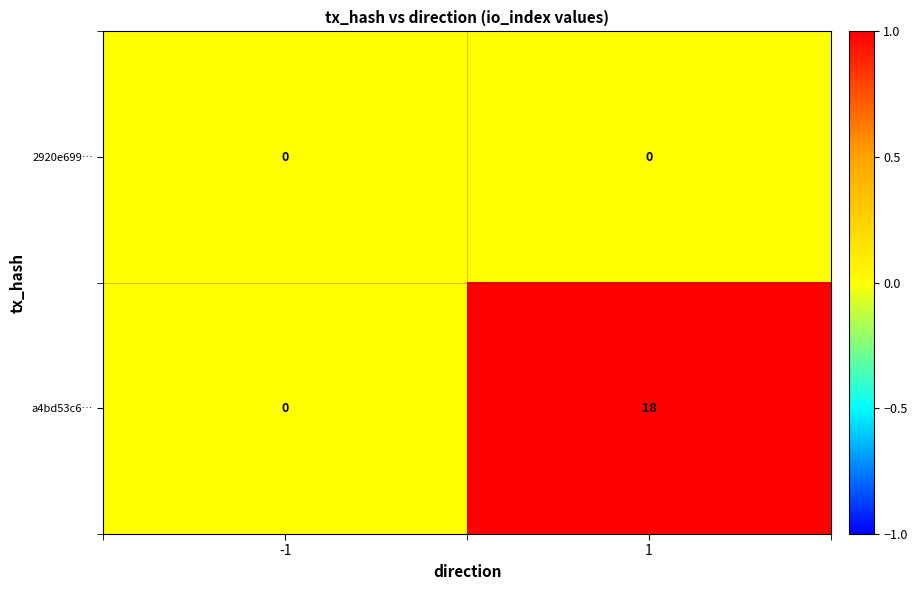

Reading left to right, transcribe all the data shown in this chart.

2920e699…: -1=0	1=0
a4bd53c6…: -1=0	1=18